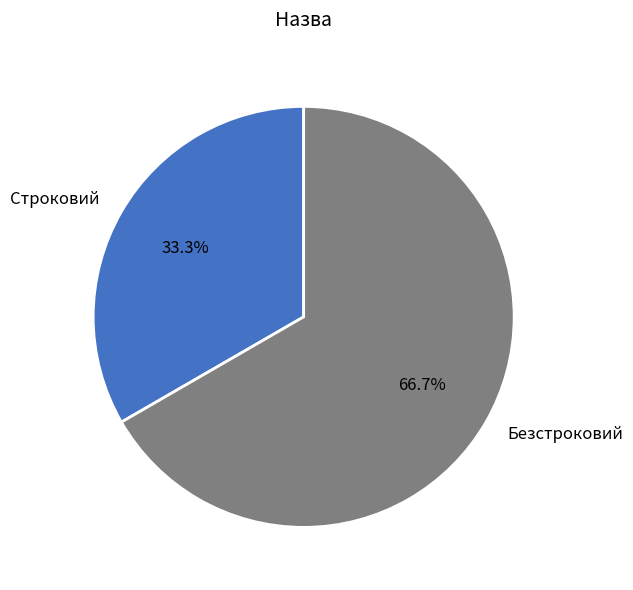

What percentage is the Строковий slice, to the nearest percent?

33%